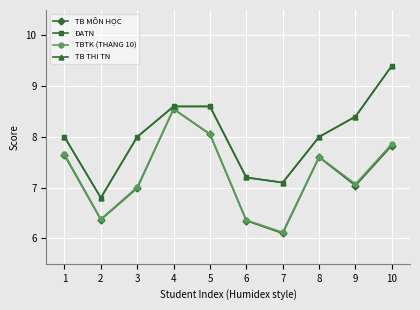

Which series has the widest spread of values?

ĐATN